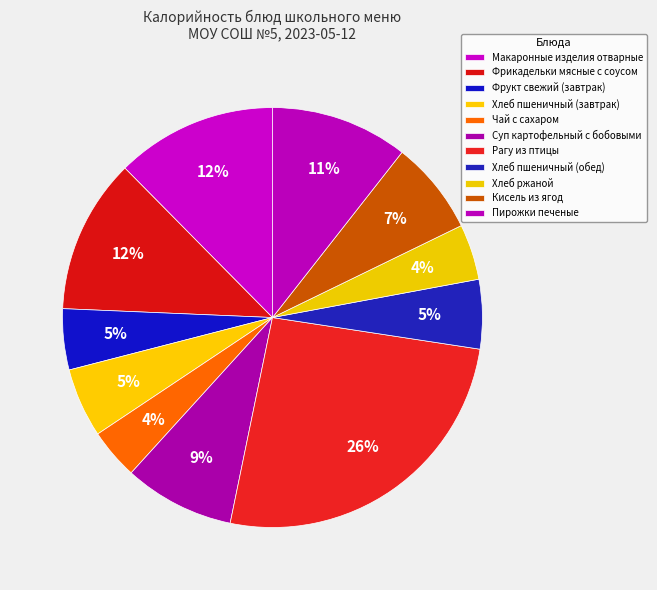

The Хлеб пшеничный (завтрак) slice represents 12% of the pie. True or false?

False